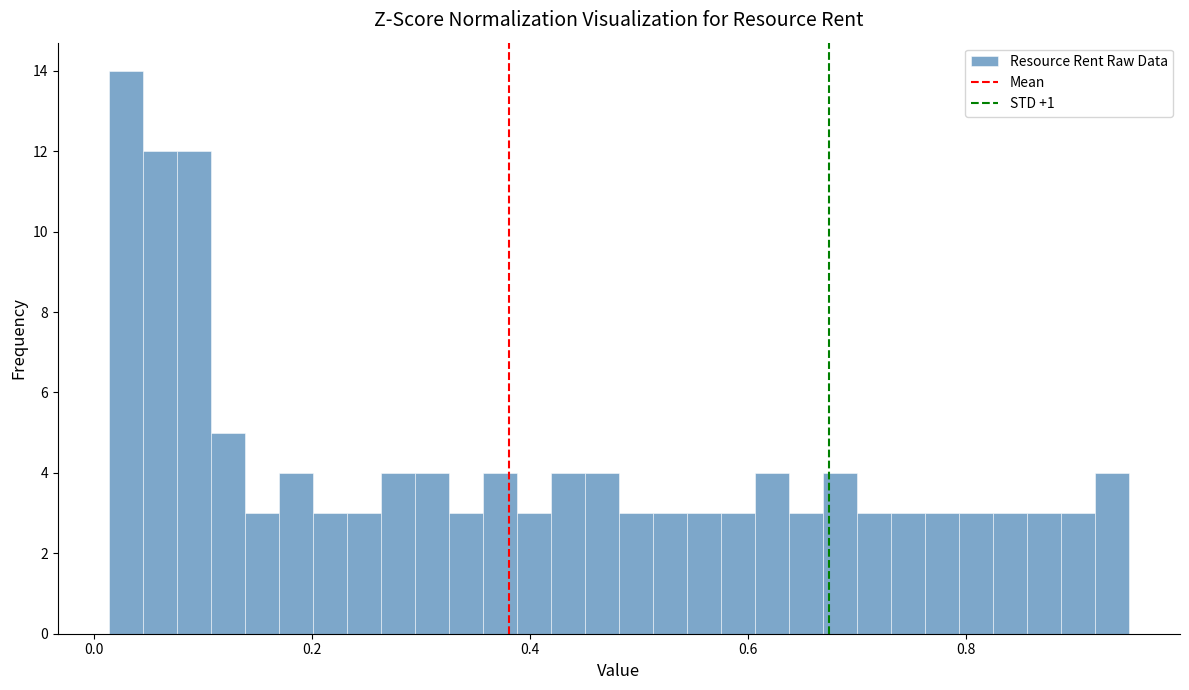

Around what value on the x-axis is the tallest bar? Give the approximate position of its centre, as read against the axis.

0.02